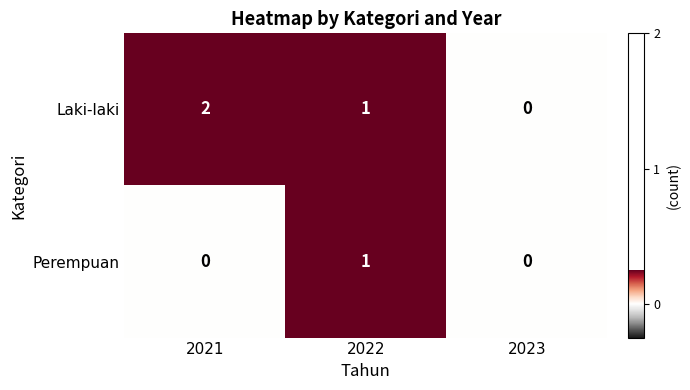

Is it true that Perempuan equals 0 at 2023?

True